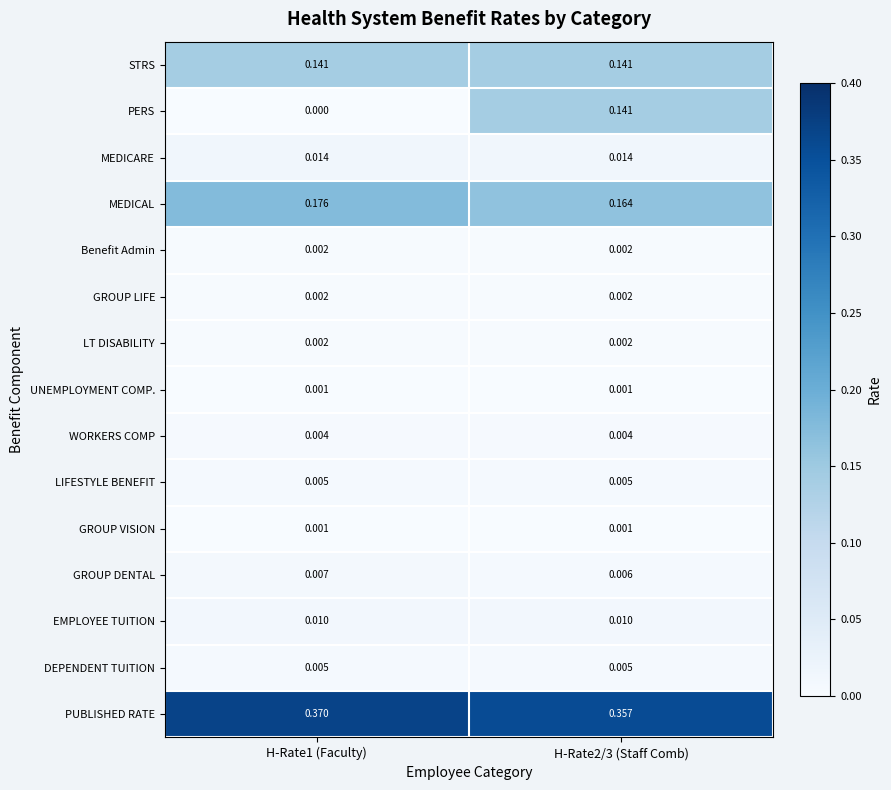

Count the number of categories in the chart.

2